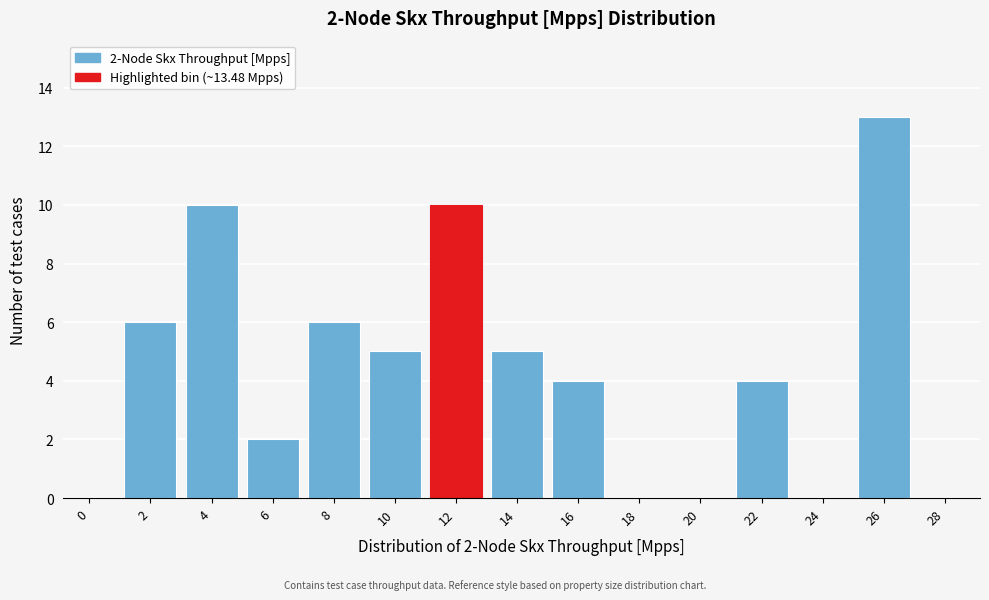

Reading left to right, list all the values displayed in this chart.

0=0	2=6	4=10	6=2	8=6	10=5	12=10	14=5	16=4	18=0	20=0	22=4	24=0	26=13	28=0